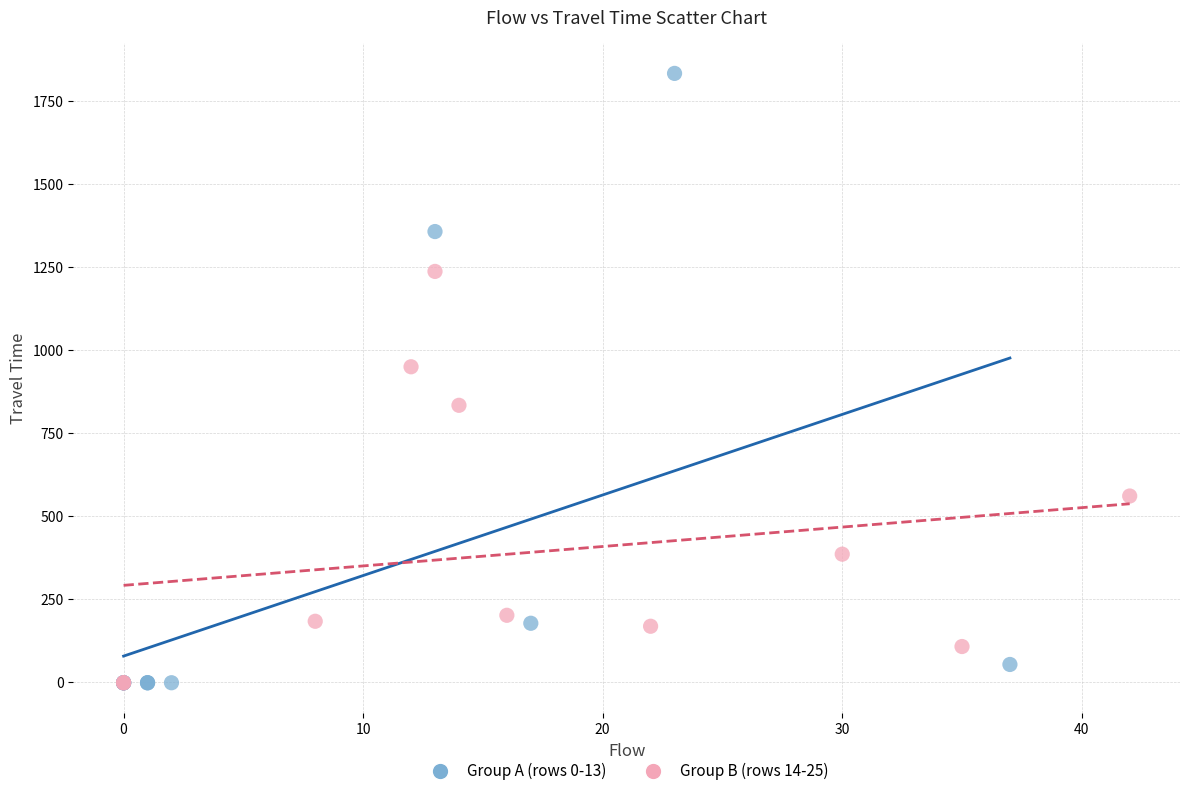

Which series has the widest spread of Y values?

Group A (rows 0-13)